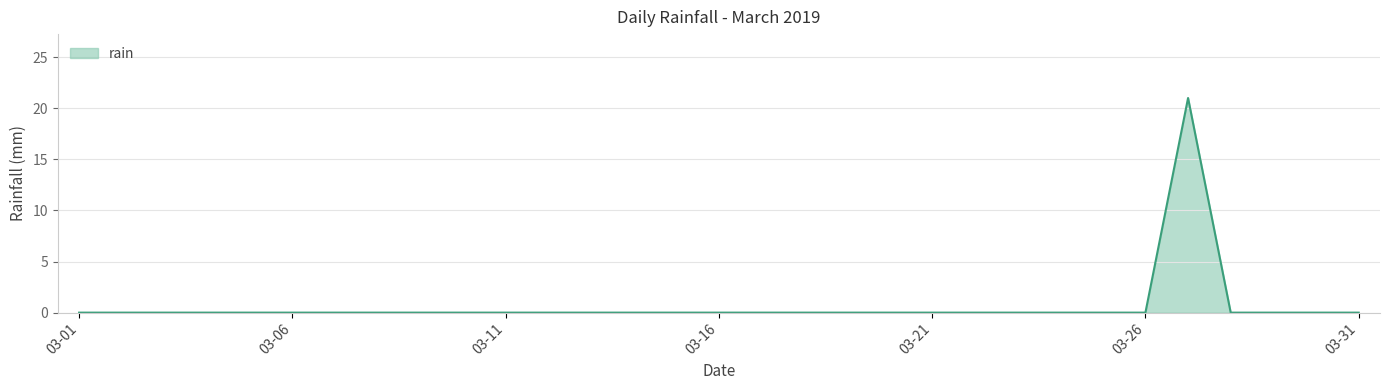

What is the difference between the maximum and minimum values?

21